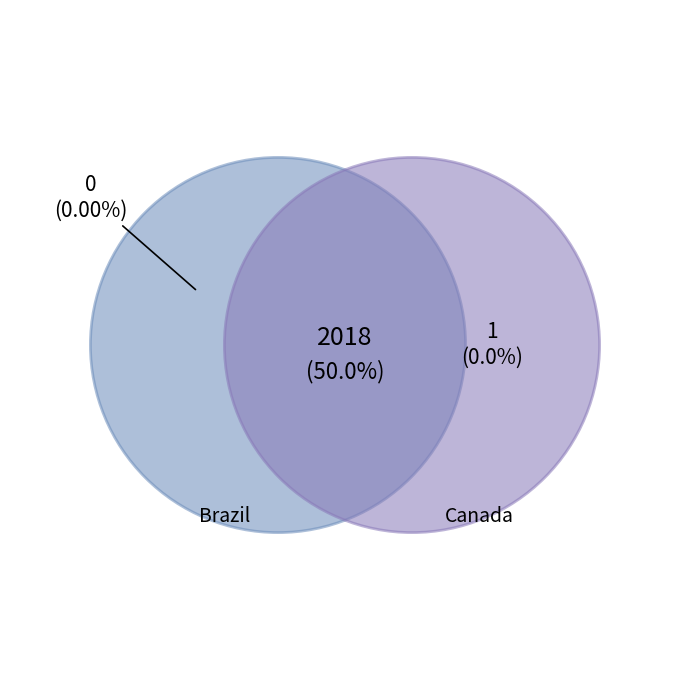

Do Brazil and Canada together represent more than half of the pie?

Yes